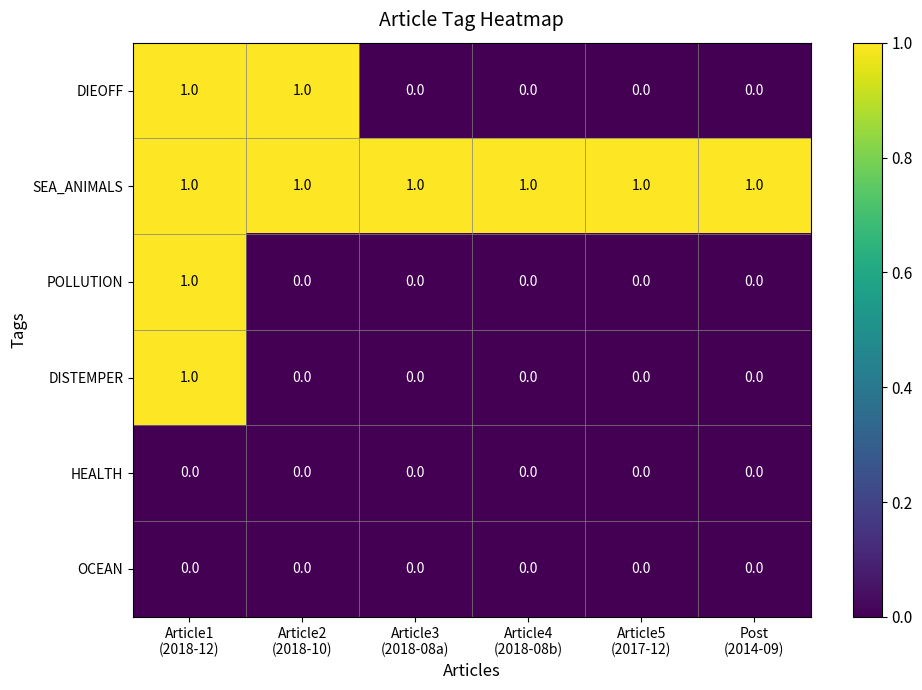

How many categories are shown in the chart?

6